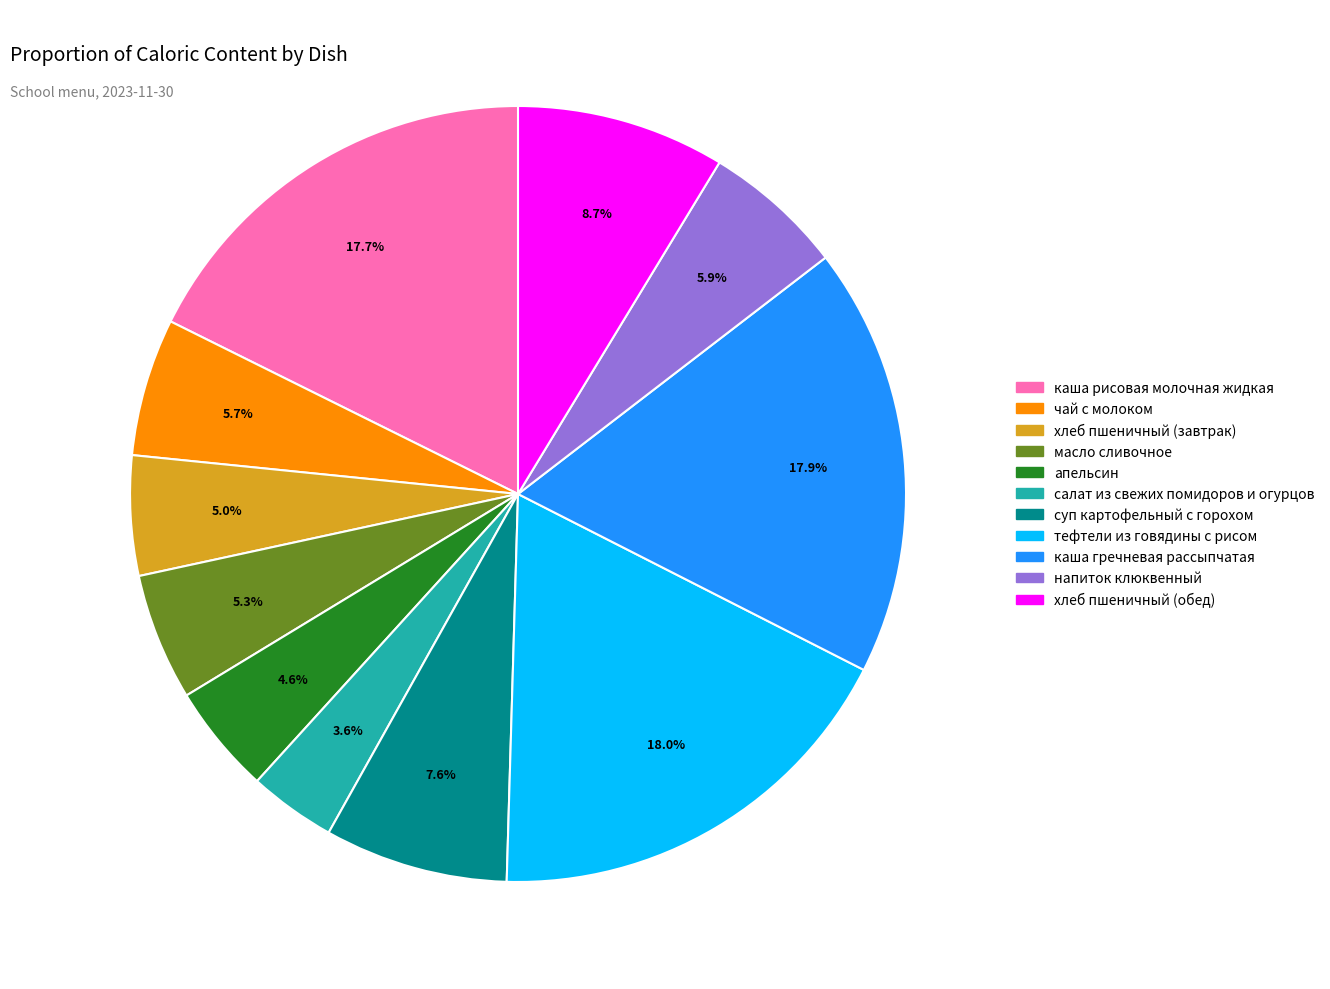

Is the sum of чай с молоком and хлеб пшеничный (завтрак) greater than half?

No